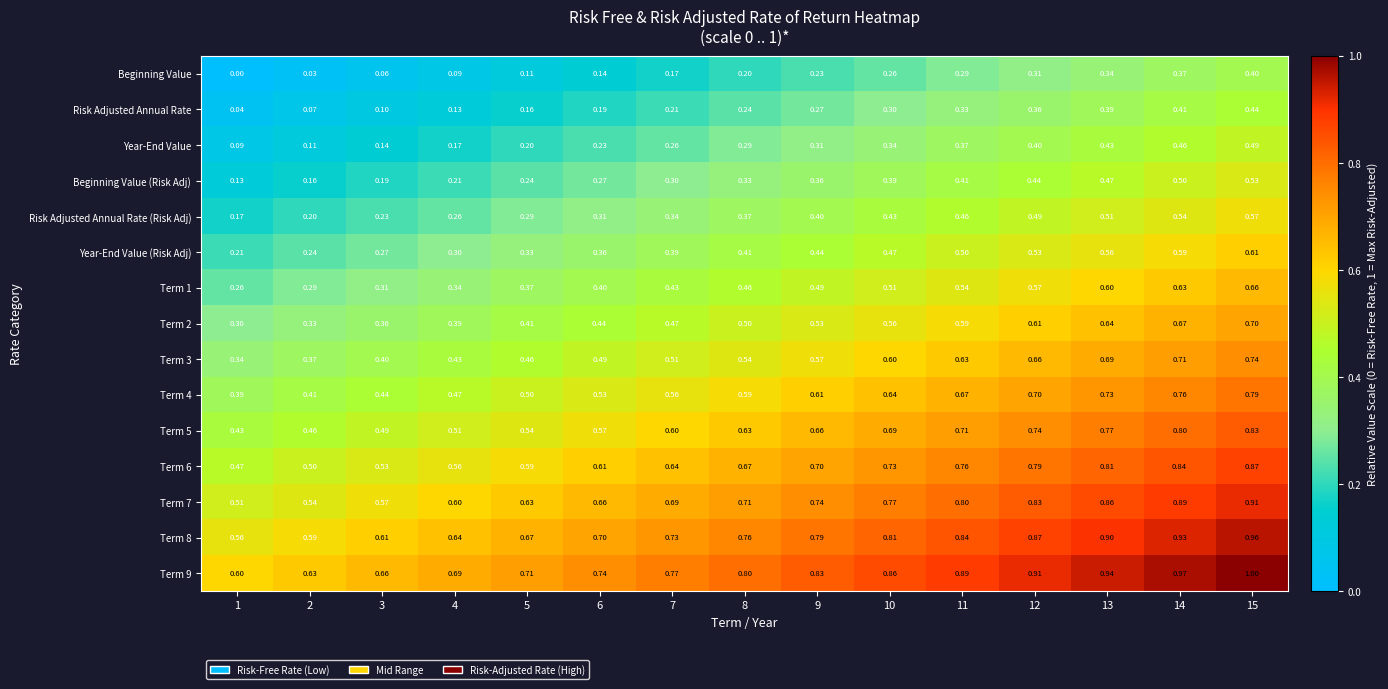

What is the greatest value displayed?

1.0